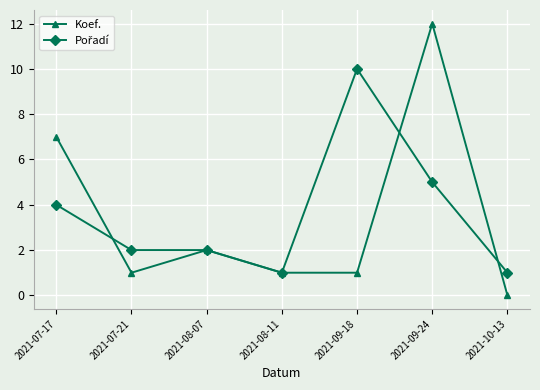

At which label is Koef. closest to 6?

2021-07-17